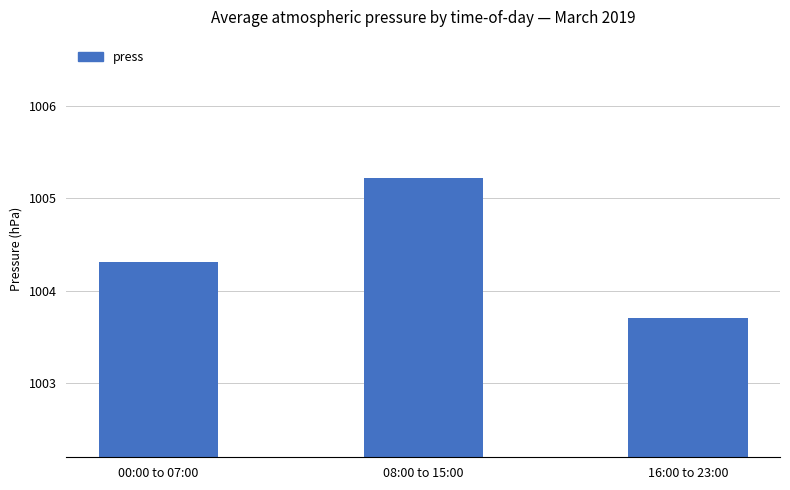

List the labels in order of value, largest first.

08:00 to 15:00, 00:00 to 07:00, 16:00 to 23:00